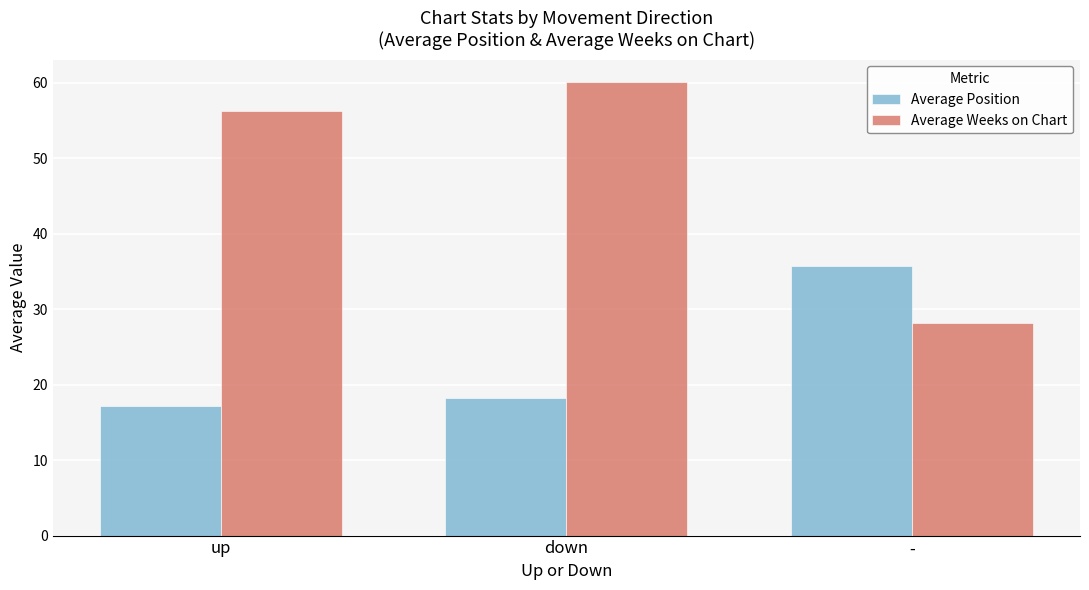

Which category has the lowest value in the Average Weeks on Chart series?

-